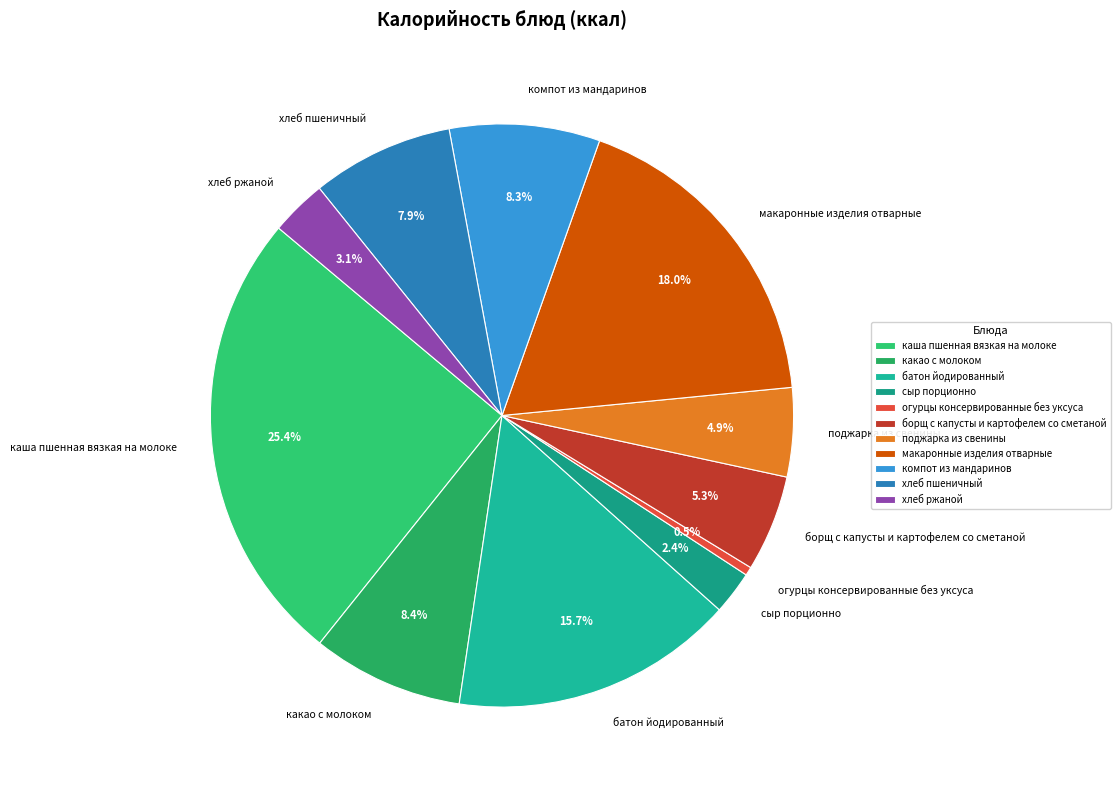

To the nearest percent, what percentage of the pie is хлеб пшеничный?

8%